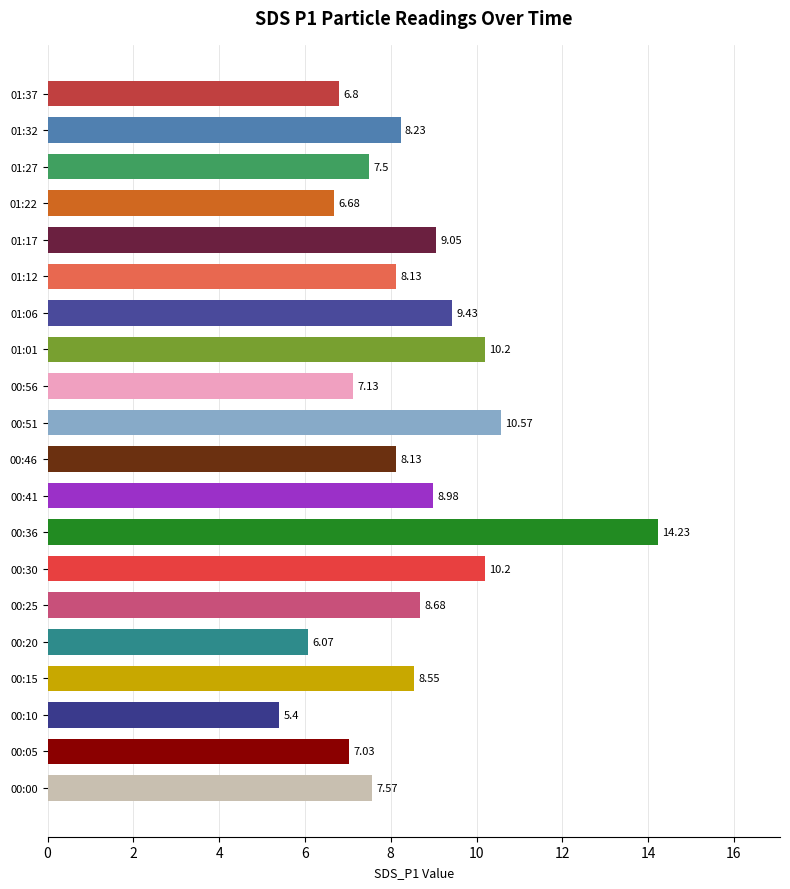

What is the maximum value shown in the chart?

14.2